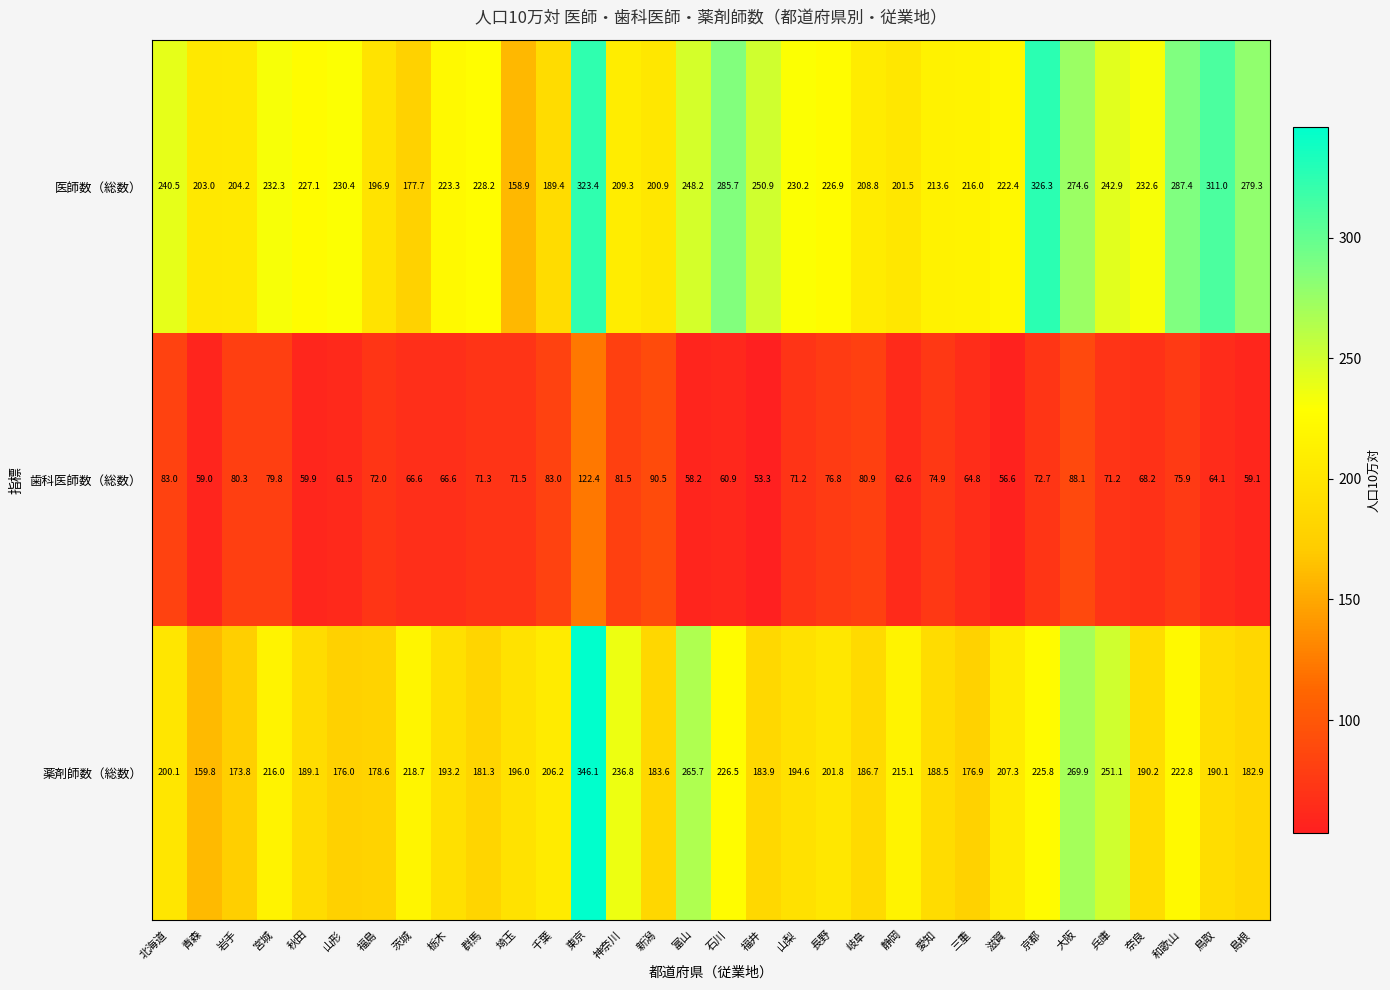

Is the value of 薬剤師数（総数） at 群馬 greater than the value of 歯科医師数（総数） at 東京?

Yes